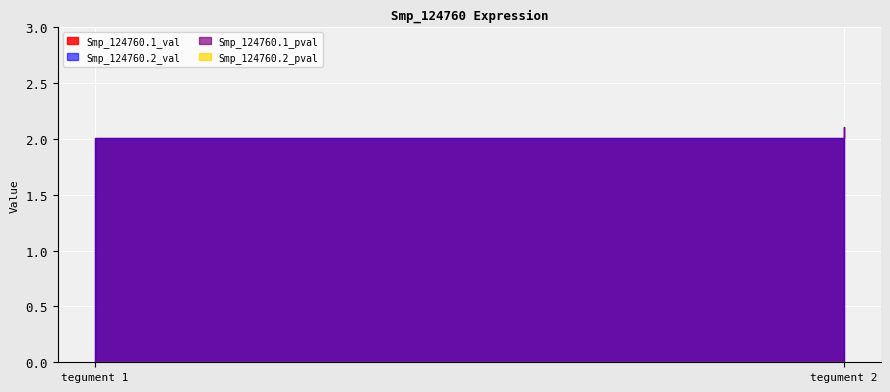

Is it true that Smp_124760.1_val equals 2.0 at tegument 1?

True